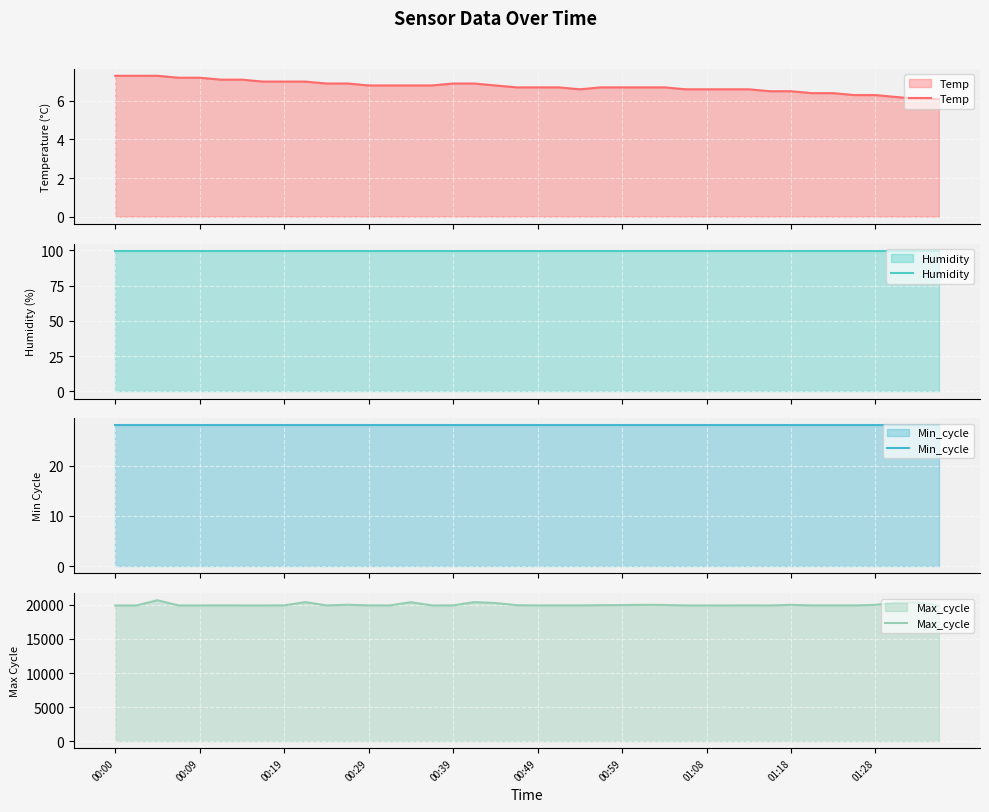

True or false: Humidity and Min_cycle cross at least once.

False